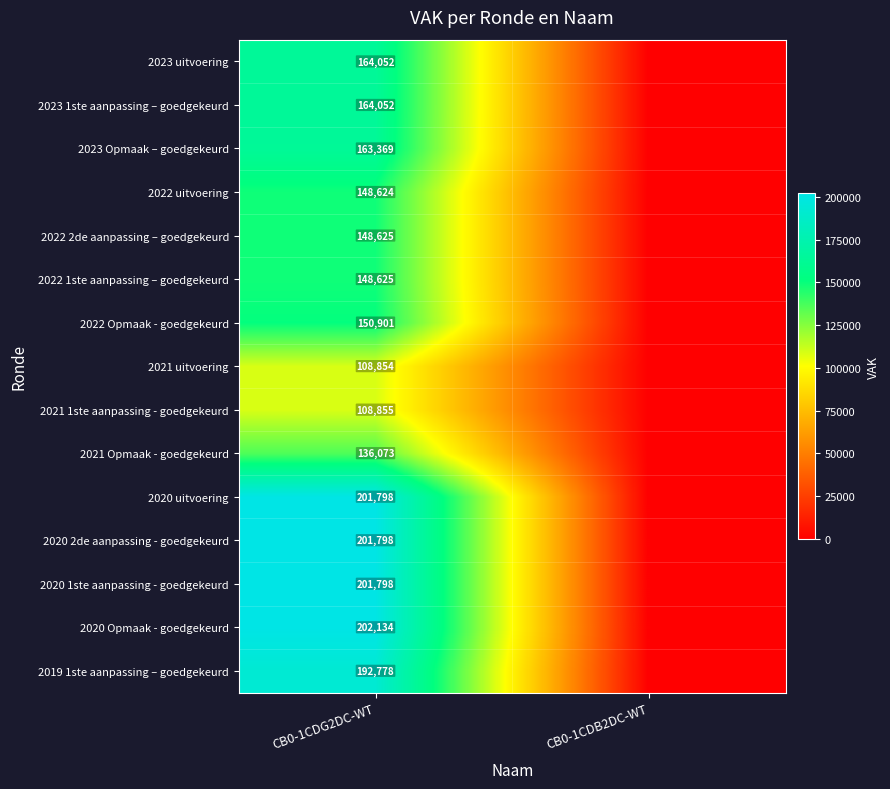

The 2021 Opmaak - goedgekeurd series shows 62847 at CB0-1CDG2DC-WT. True or false?

False